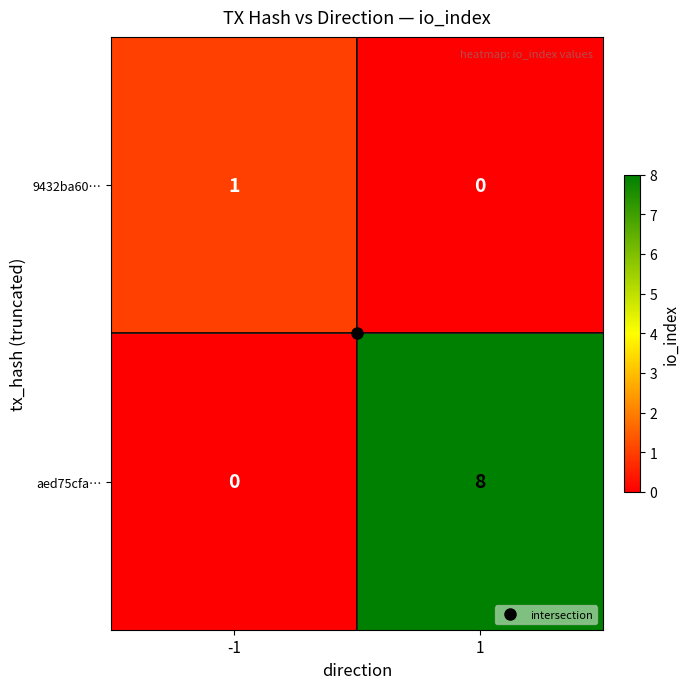

What is the average value of the aed75cfa… series?

4